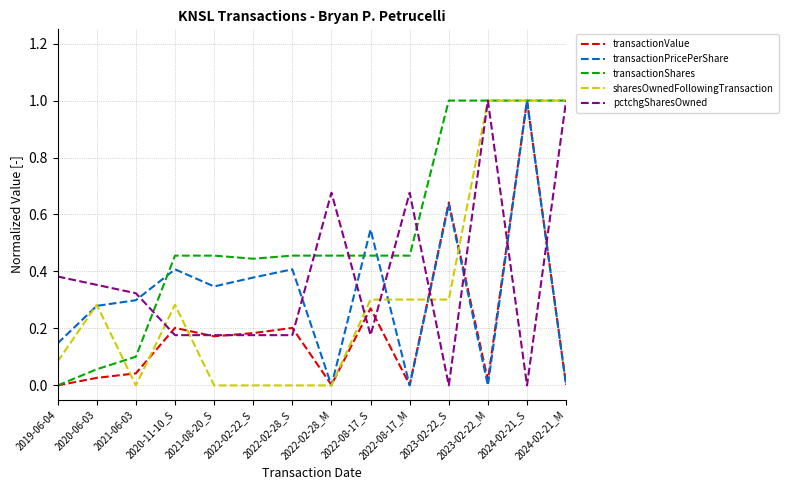

How many times do pctchgSharesOwned and transactionPricePerShare cross each other?

8